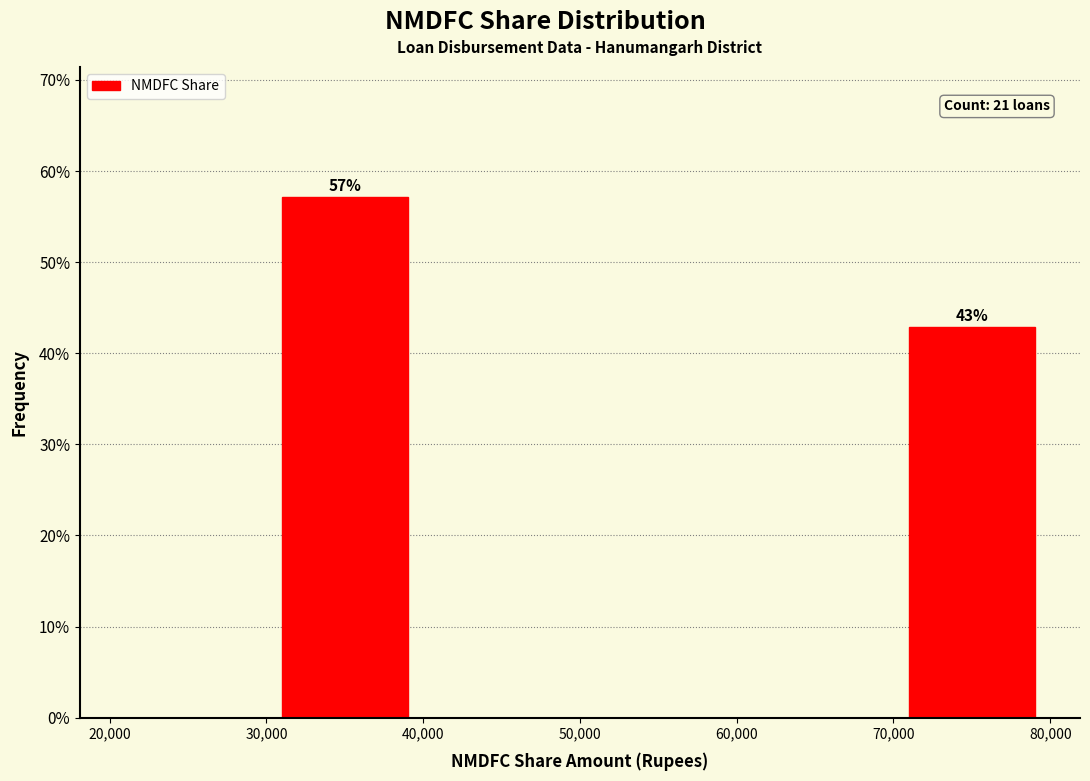

Which range on the x-axis has the tallest bar?

30,000 to 40,000